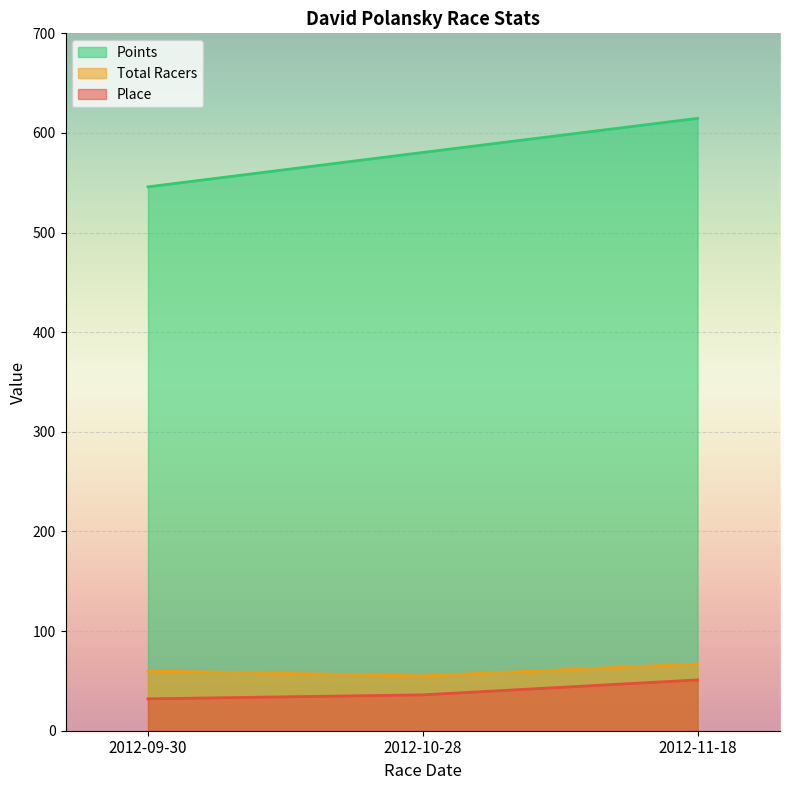

How many Place values are between 32 and 51?

3